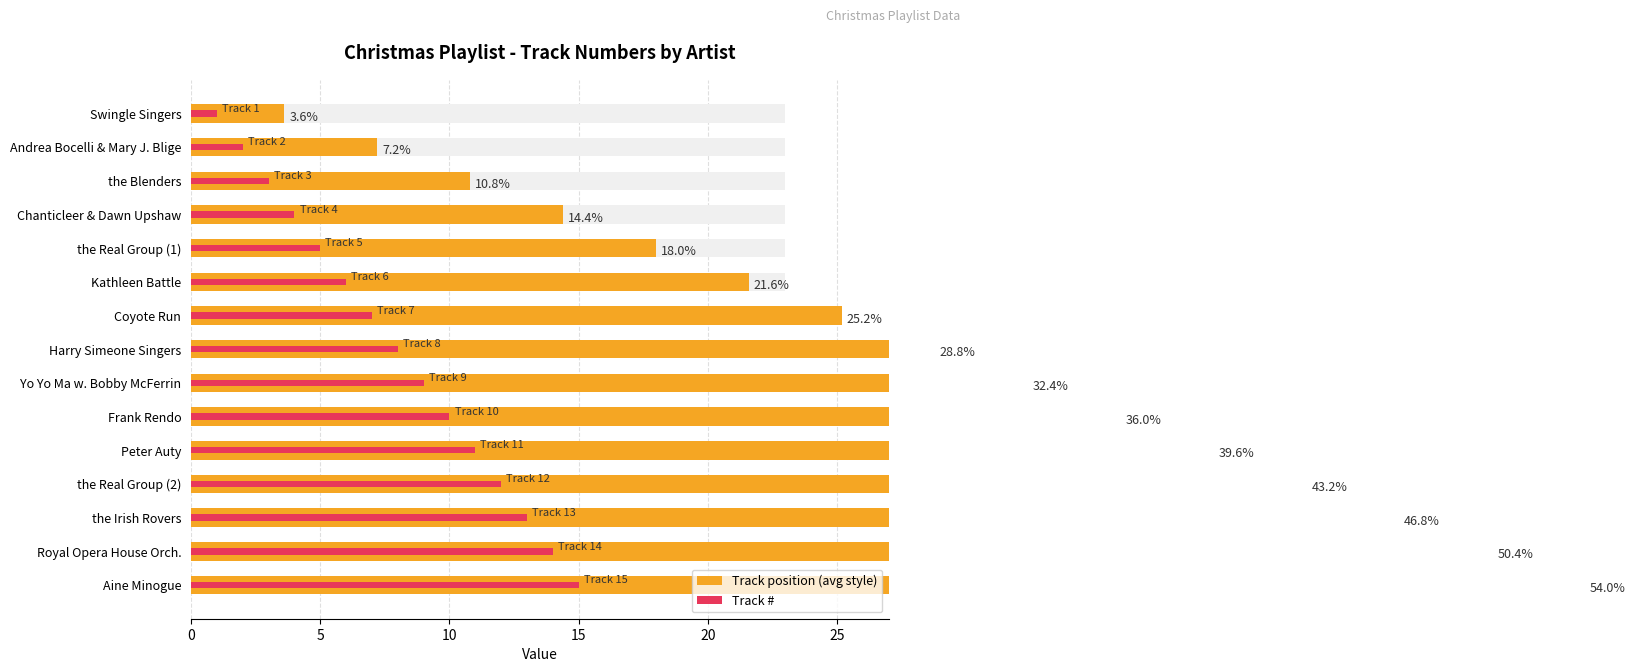

What is the label of the 2nd bar from the right?

Royal Opera House Orch.